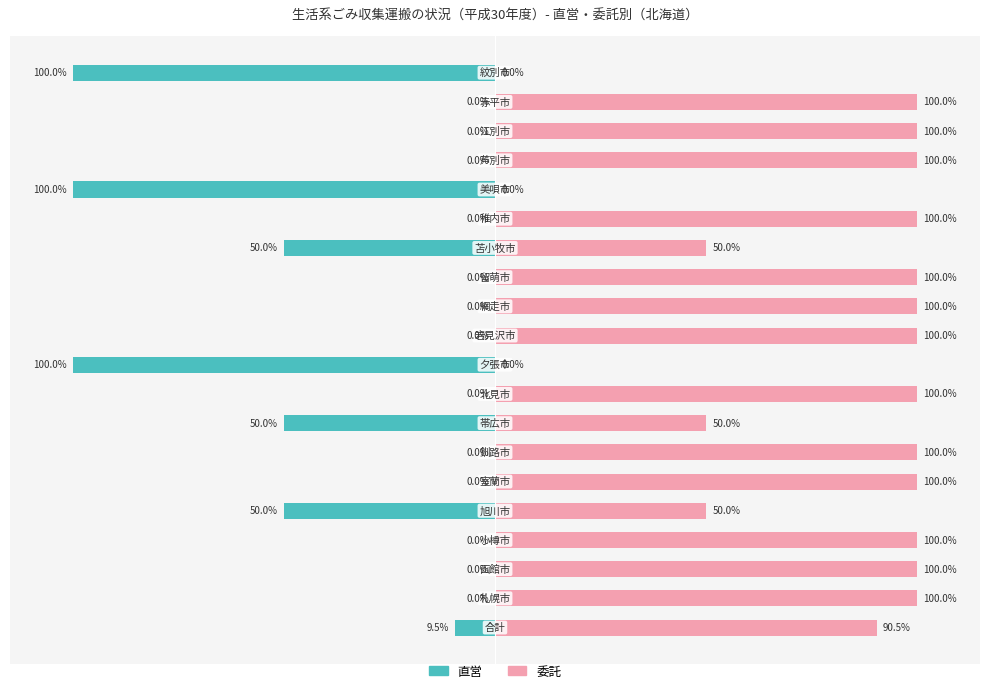

What is the total value across all series at 16?

100.0